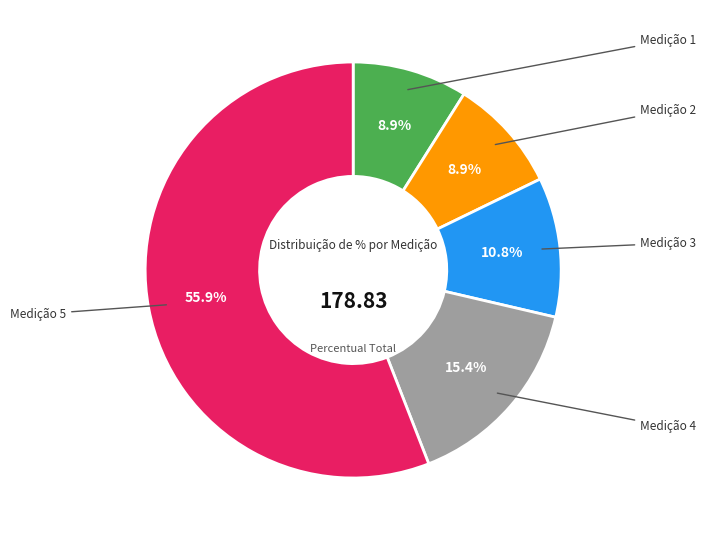

How many slices are in this pie chart?

5